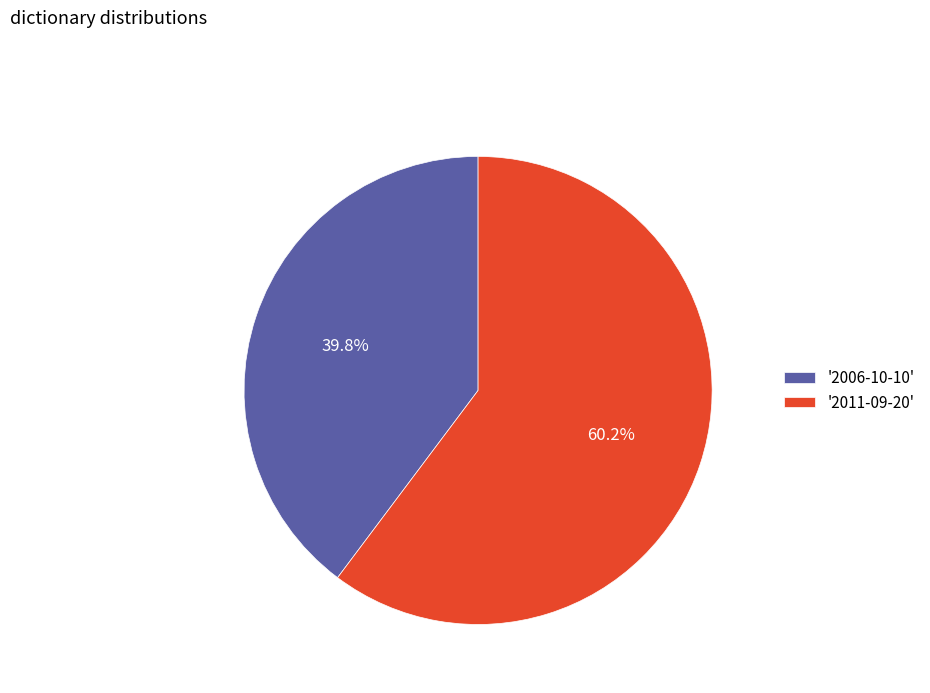

How many segments does this pie chart have?

2